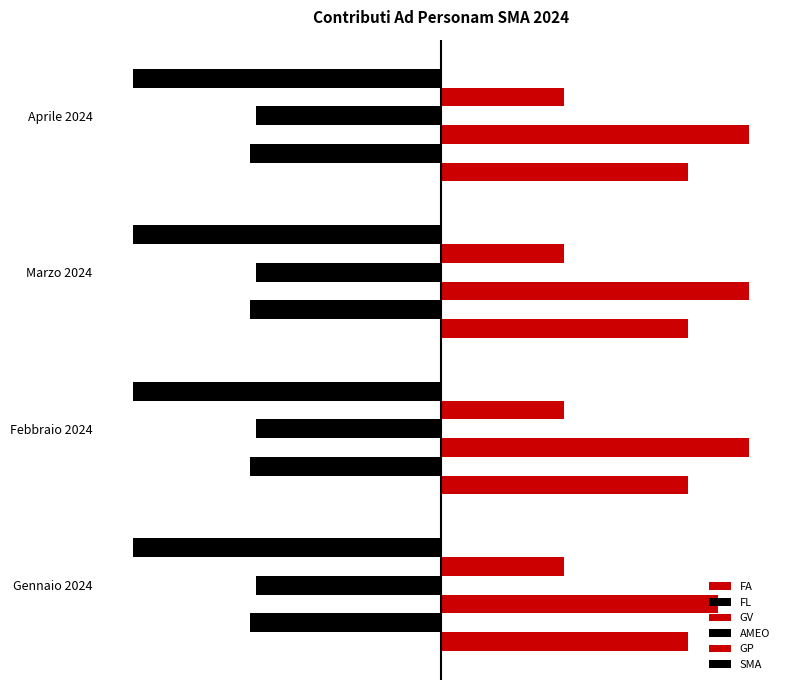

What is the value of the SMA bar at the 2nd from the left?

0.1